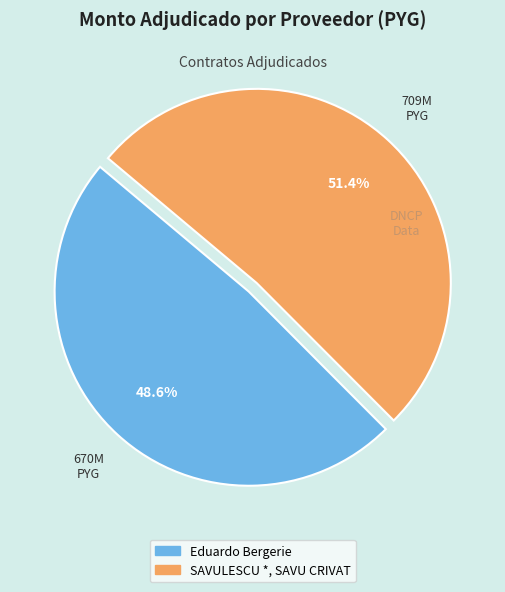

To the nearest percent, what is the average slice percentage?

50%